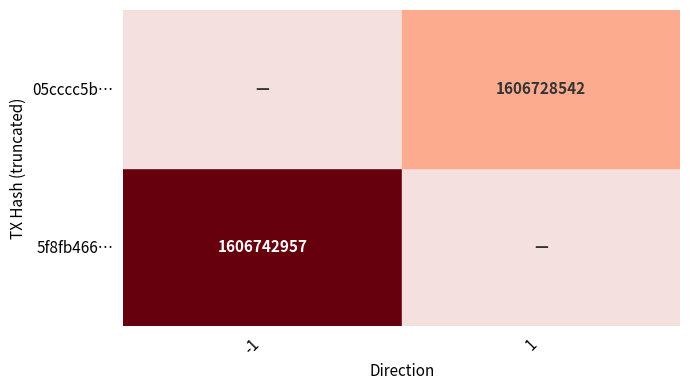

Reading right to left, list all the values displayed in this chart.

5f8fb4668423be7d2dde6776117788b911954c7: 0	1606742957
05cccc5b6c8d9e1192e87d37cb0b515227ad163: 1606728542	0